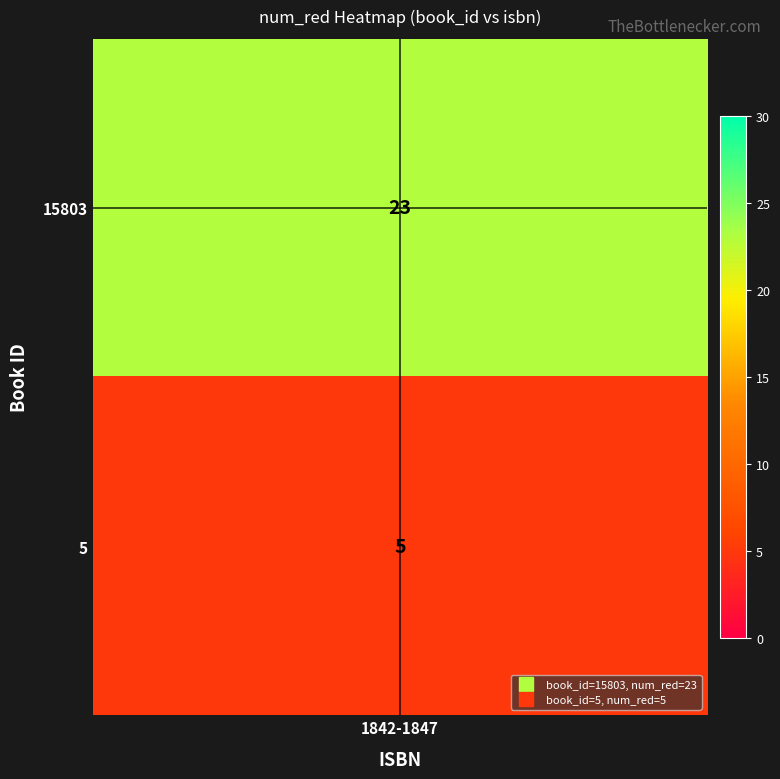

List the labels in order of value, largest first.

15803, 5